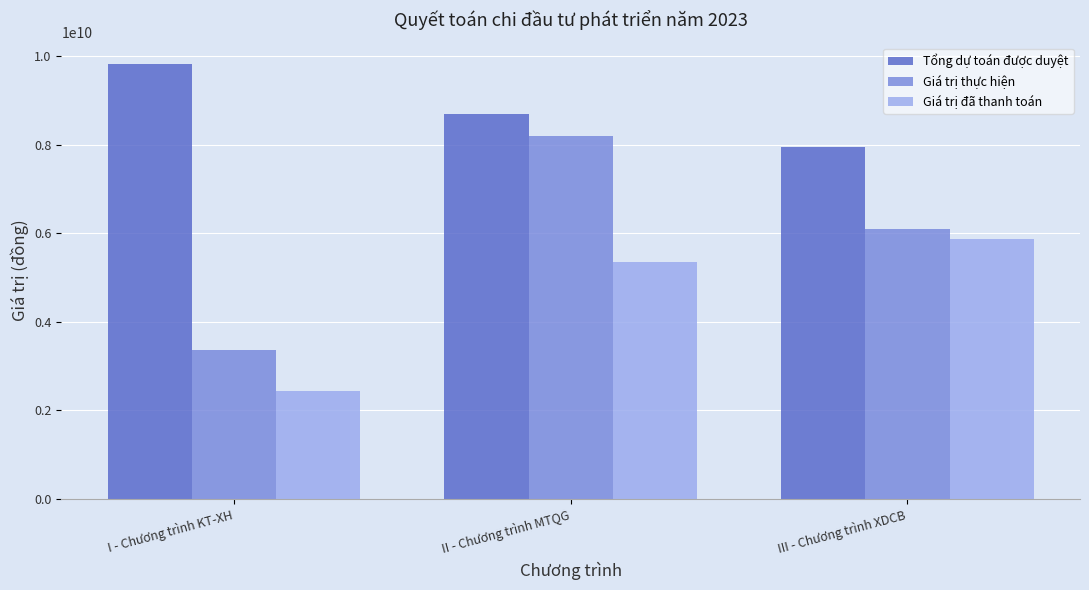

What are all the series names shown in the legend?

Tổng dự toán được duyệt, Giá trị thực hiện, Giá trị đã thanh toán